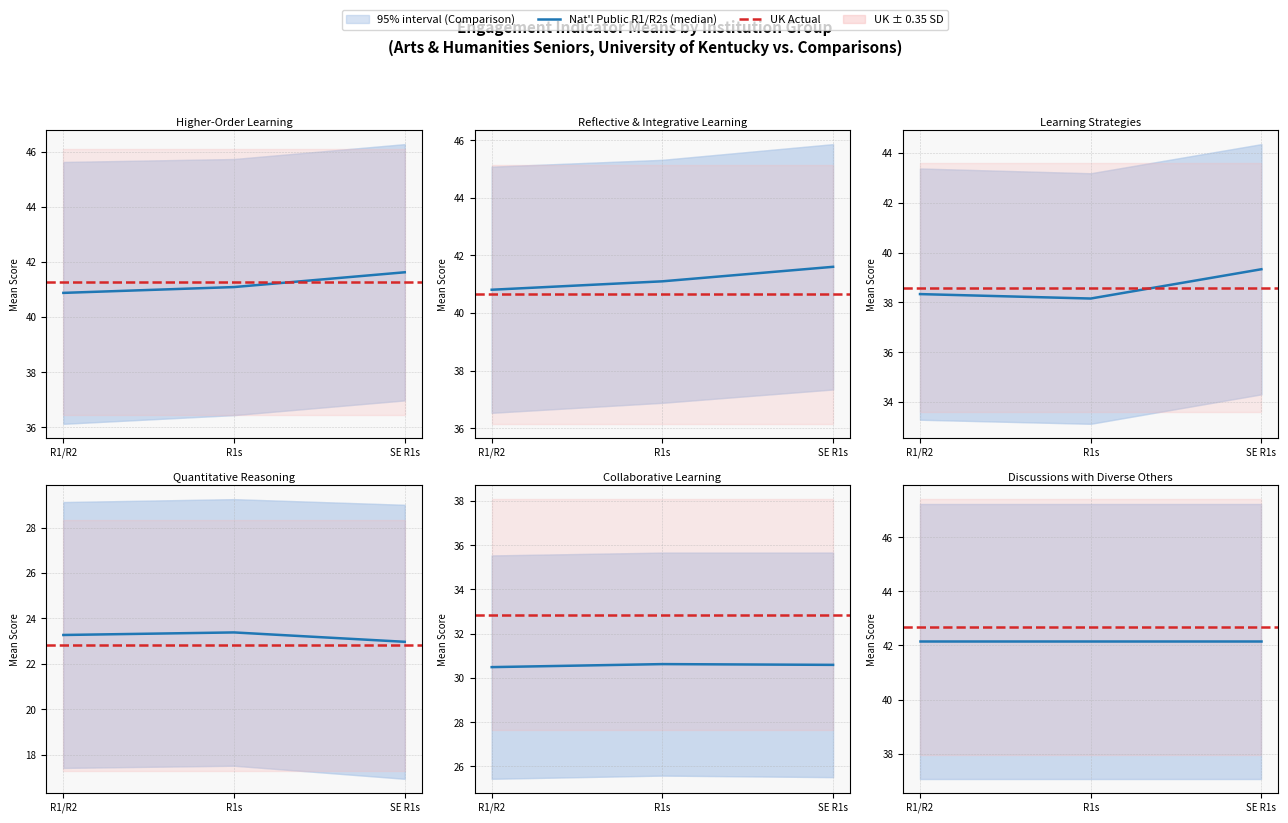

What is the difference between the Nat'l Public R1s values at 5 and 4?

11.5